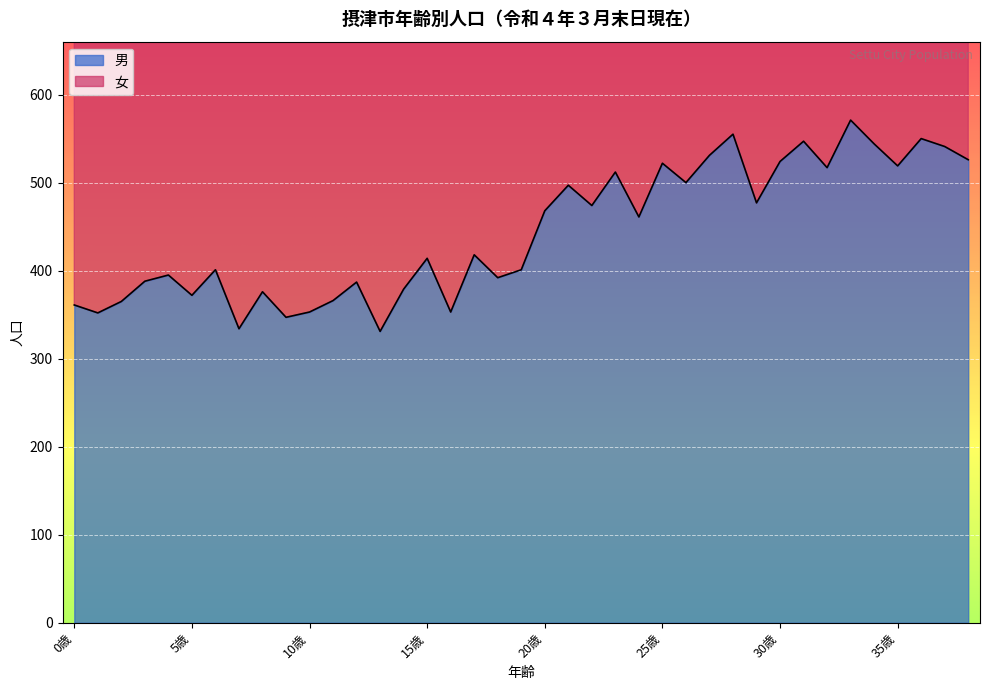

At which category does the chart reach its minimum across all series?

13歳